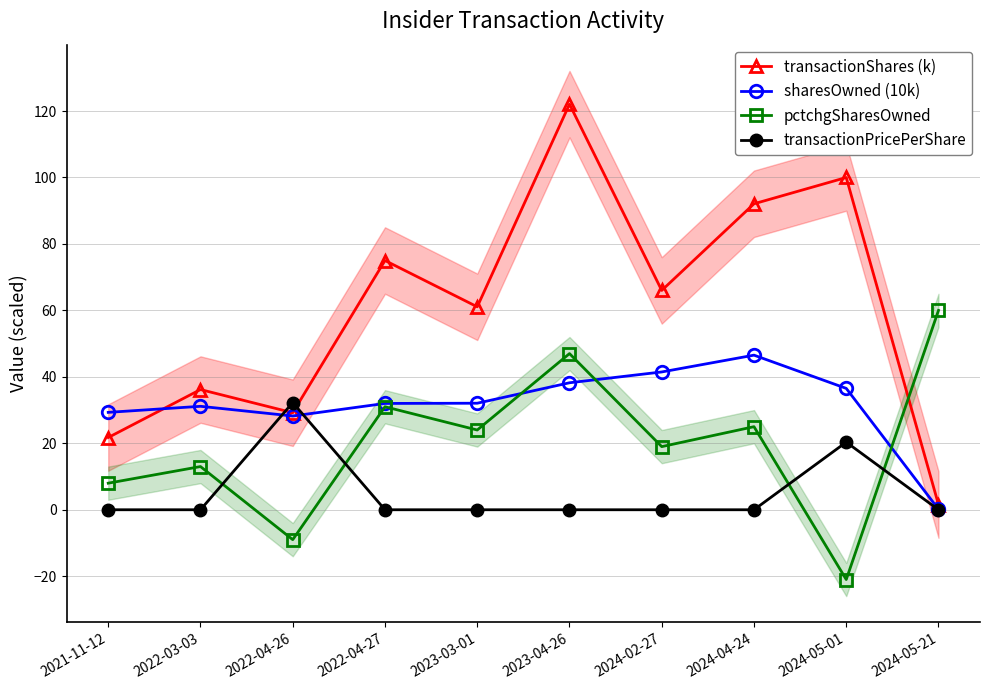

What is the total value across all series at 2022-03-03?

80.3